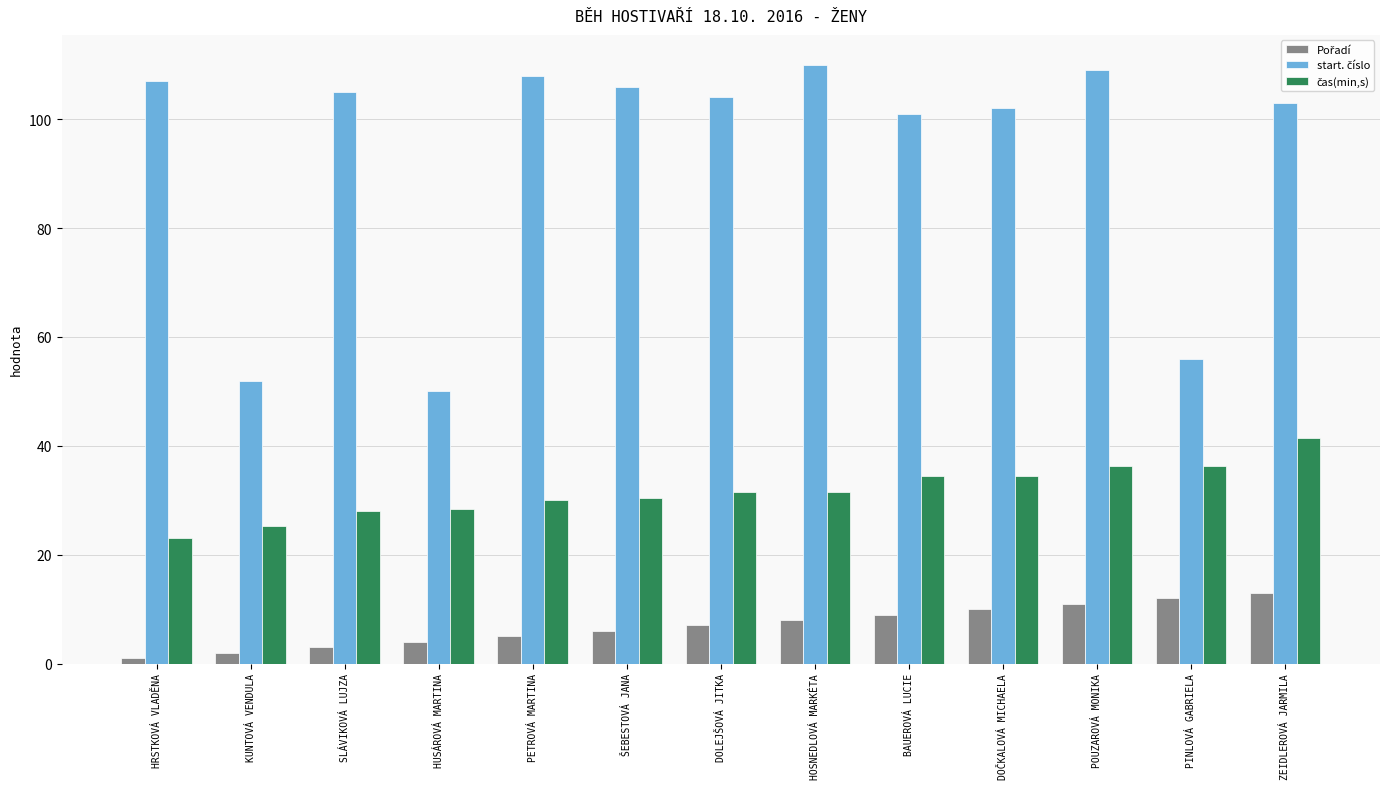

What is the label of the 7th bar from the left?

DOLEJŠOVÁ JITKA